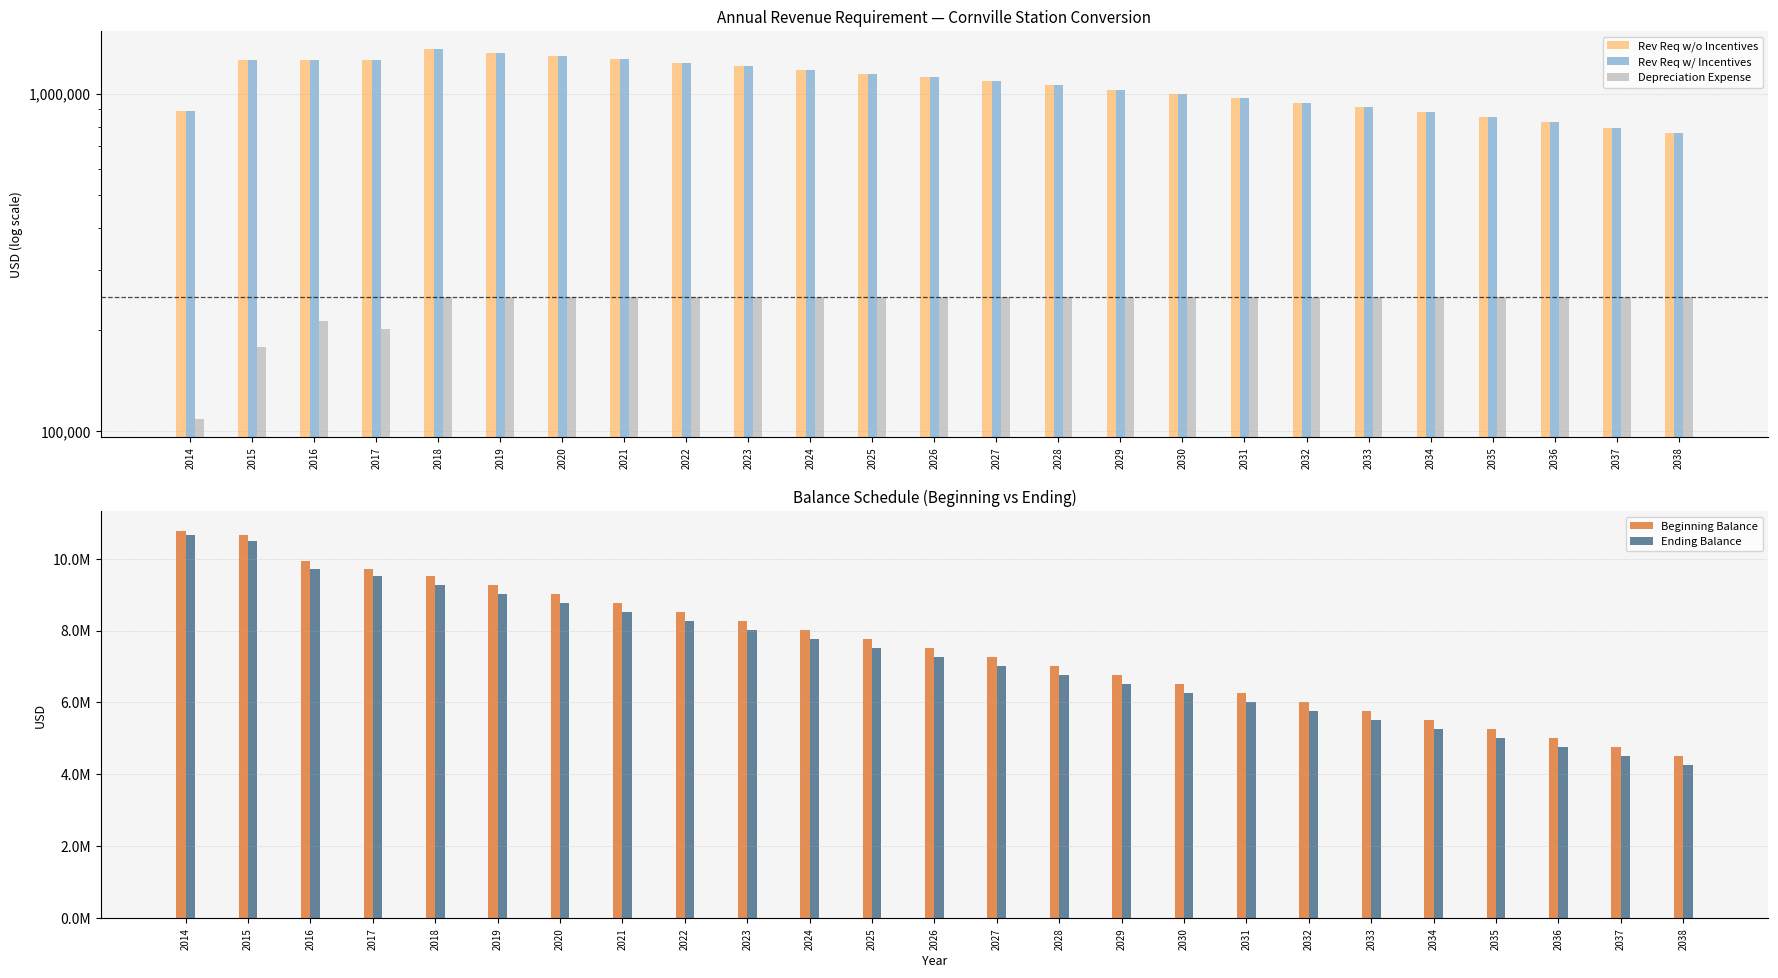

How many bars are there in each group?

5